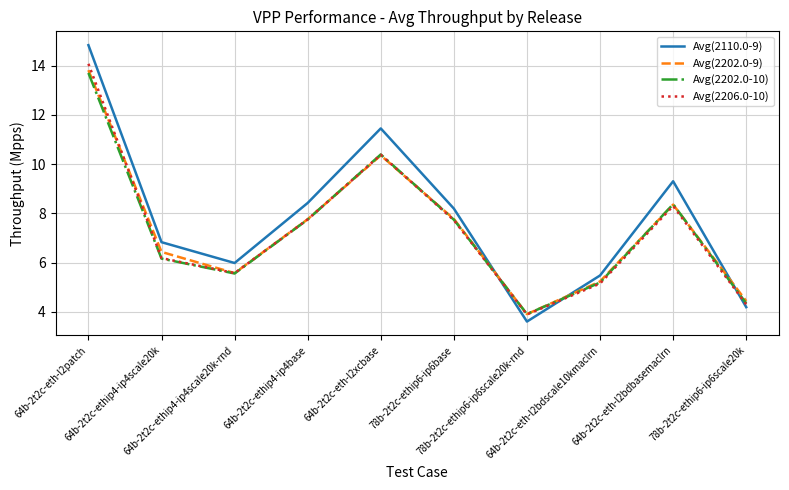

What is the maximum value for Avg(2202.0-9)?

13.8